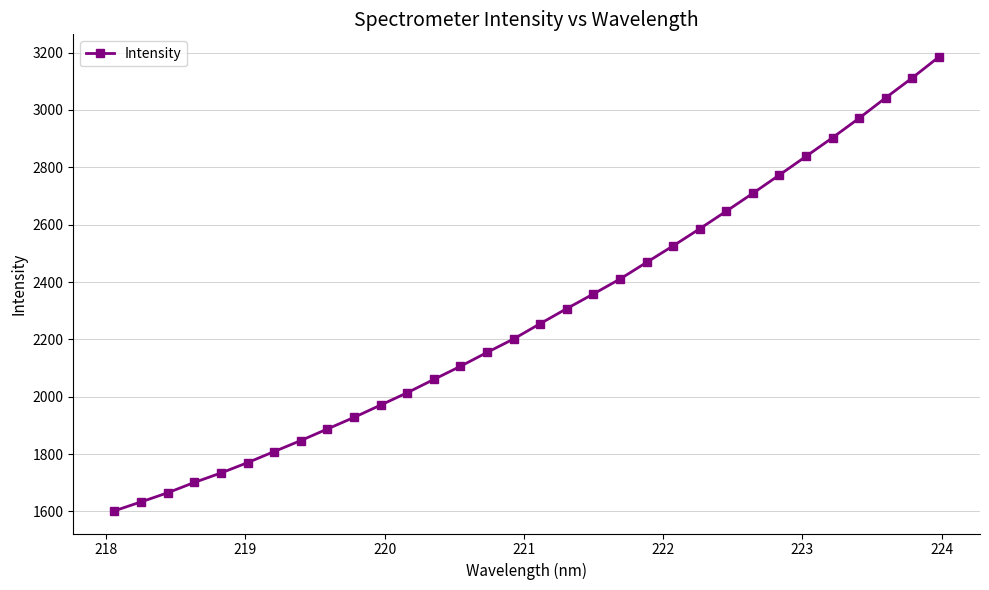

What is the sum of all values?

73174.4